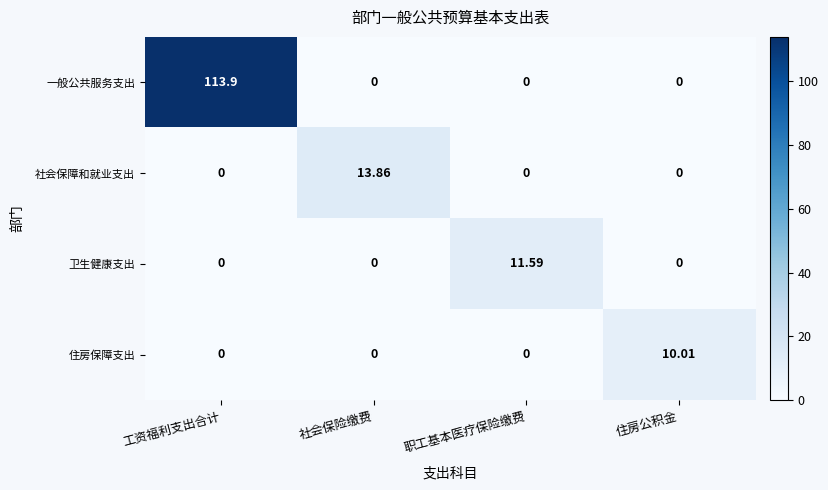

Rank the series by their maximum value, from highest to lowest.

一般公共服务支出, 社会保障和就业支出, 卫生健康支出, 住房保障支出